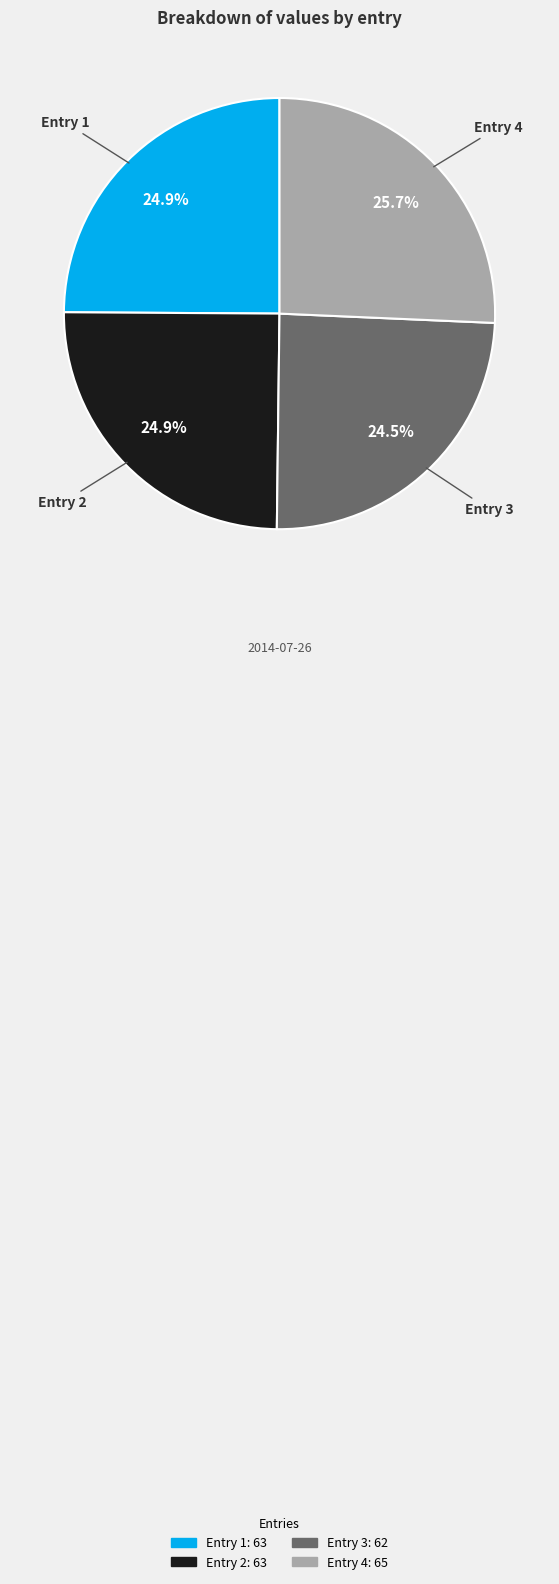

What percentage do Entry 1 and Entry 3 together represent?

49.4%